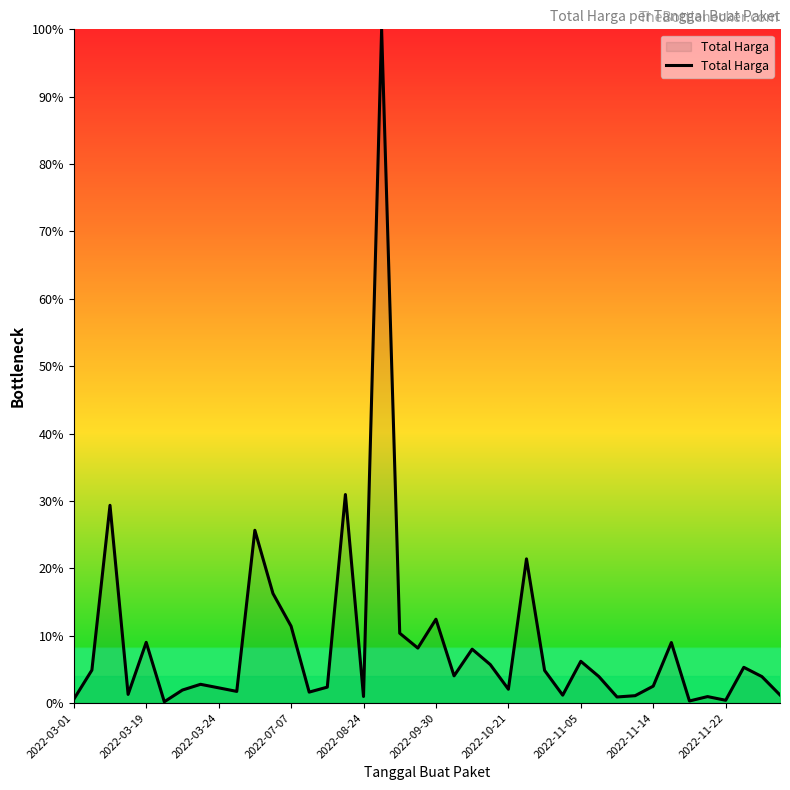

What is the minimum value shown in the chart?

0.2